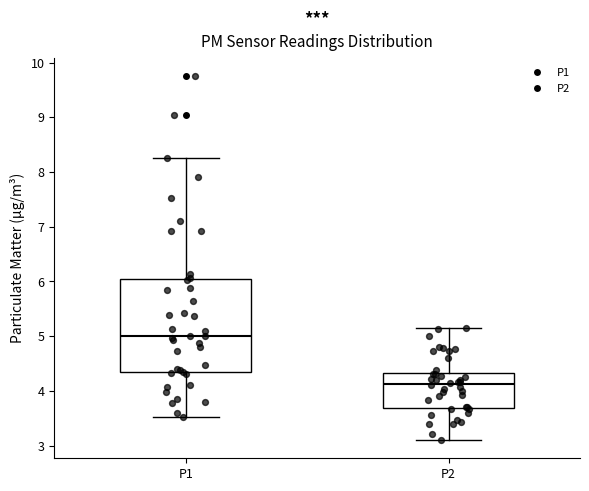

Which box has the highest median line?

P1